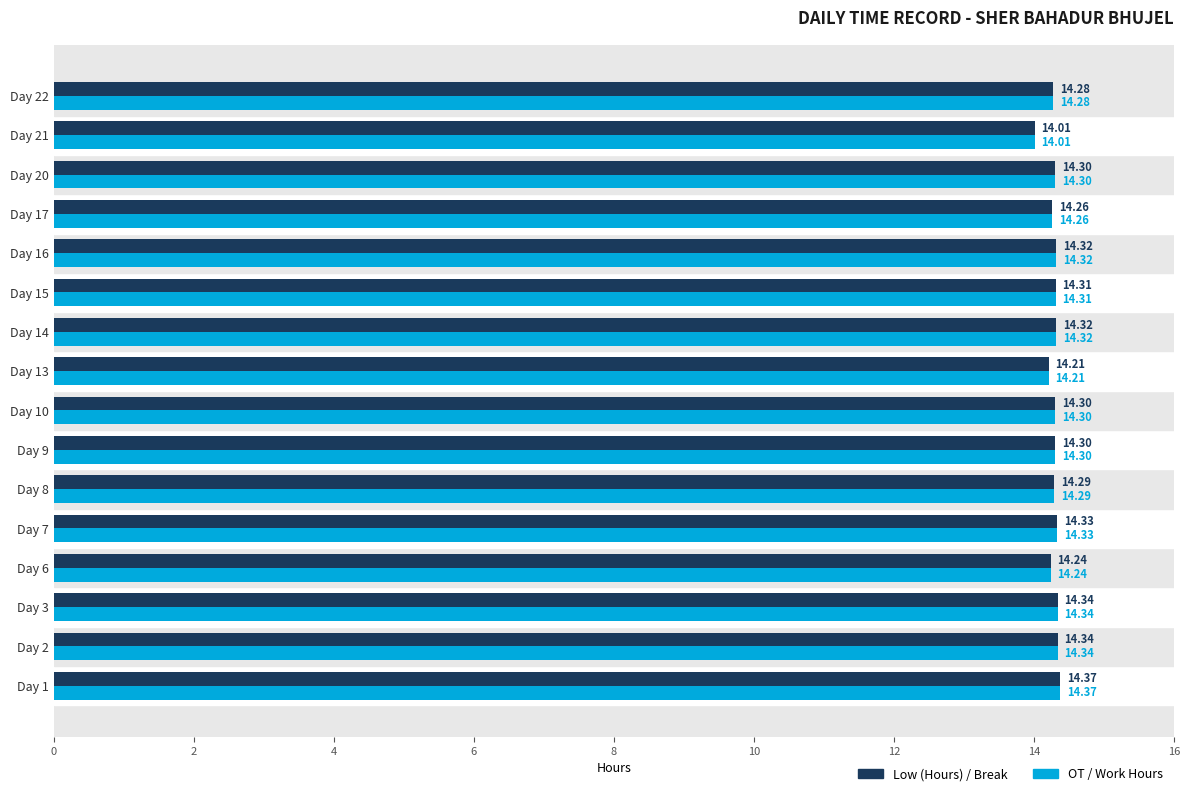

What is the total value across all series at Day 21?

28.0